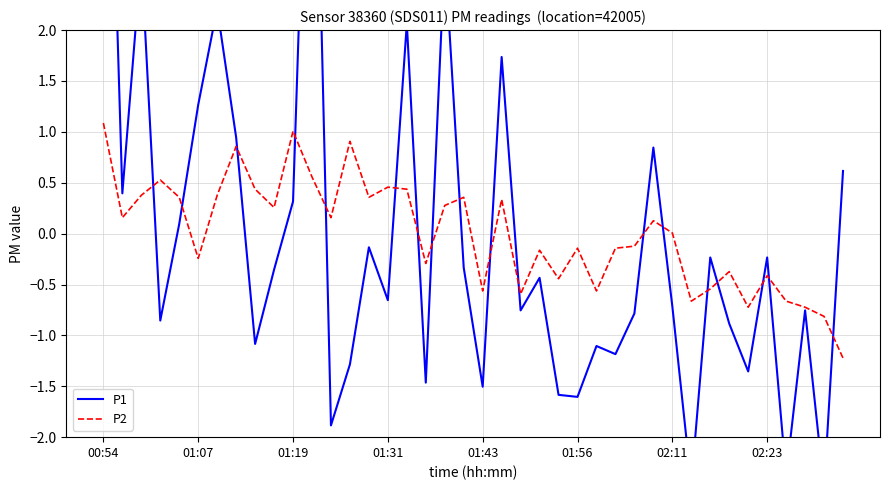

Which series has the widest spread of values?

P1